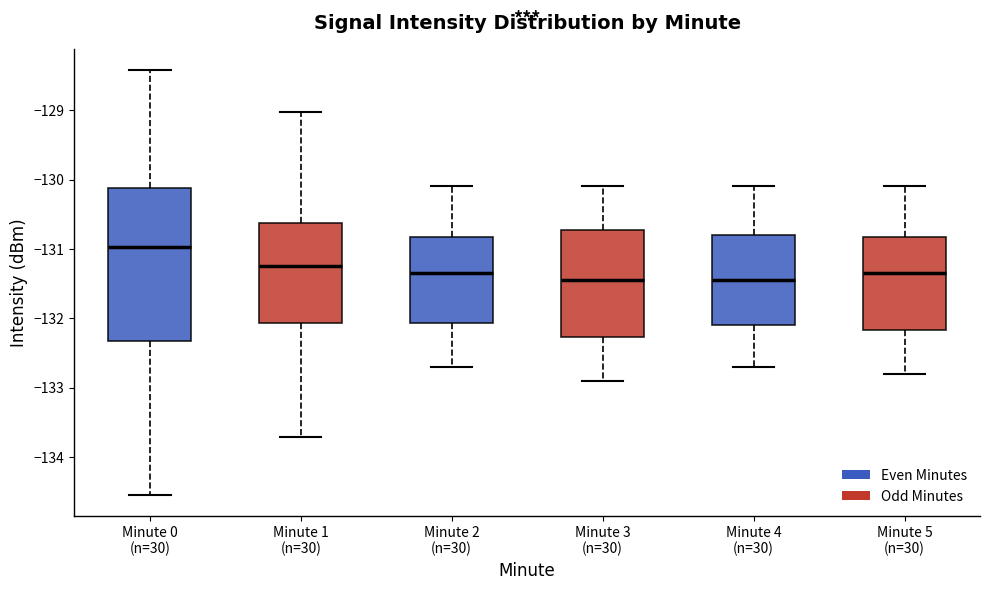

Reading left to right, transcribe this box plot: for each box, give where its median line is, the range the box spans, and where its two whiskers end, as read against the y-axis. The values are not printed on the chart, so give them approximately, as read against the axis.

Minute 0 (n=30): median -131.0, box -132.3 to -130.1, whiskers -134.5 to -128.4
Minute 1 (n=30): median -131.2, box -132.1 to -130.6, whiskers -133.7 to -129.0
Minute 2 (n=30): median -131.3, box -132.1 to -130.8, whiskers -132.7 to -130.1
Minute 3 (n=30): median -131.4, box -132.3 to -130.7, whiskers -132.9 to -130.1
Minute 4 (n=30): median -131.4, box -132.1 to -130.8, whiskers -132.7 to -130.1
Minute 5 (n=30): median -131.3, box -132.2 to -130.8, whiskers -132.8 to -130.1